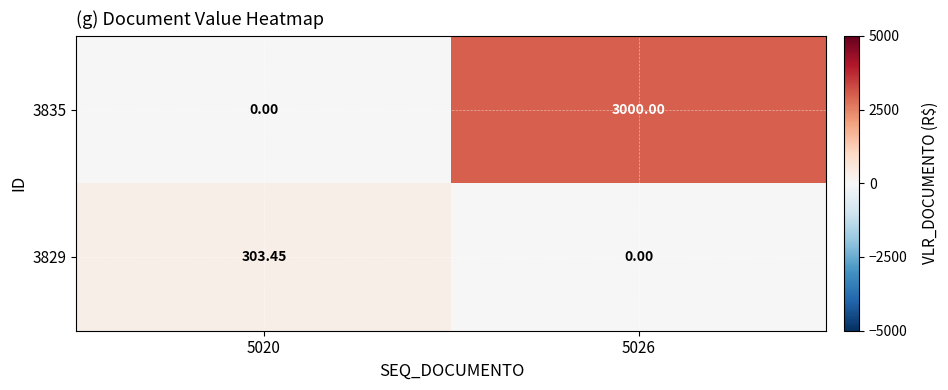

How many categories are shown in the chart?

2